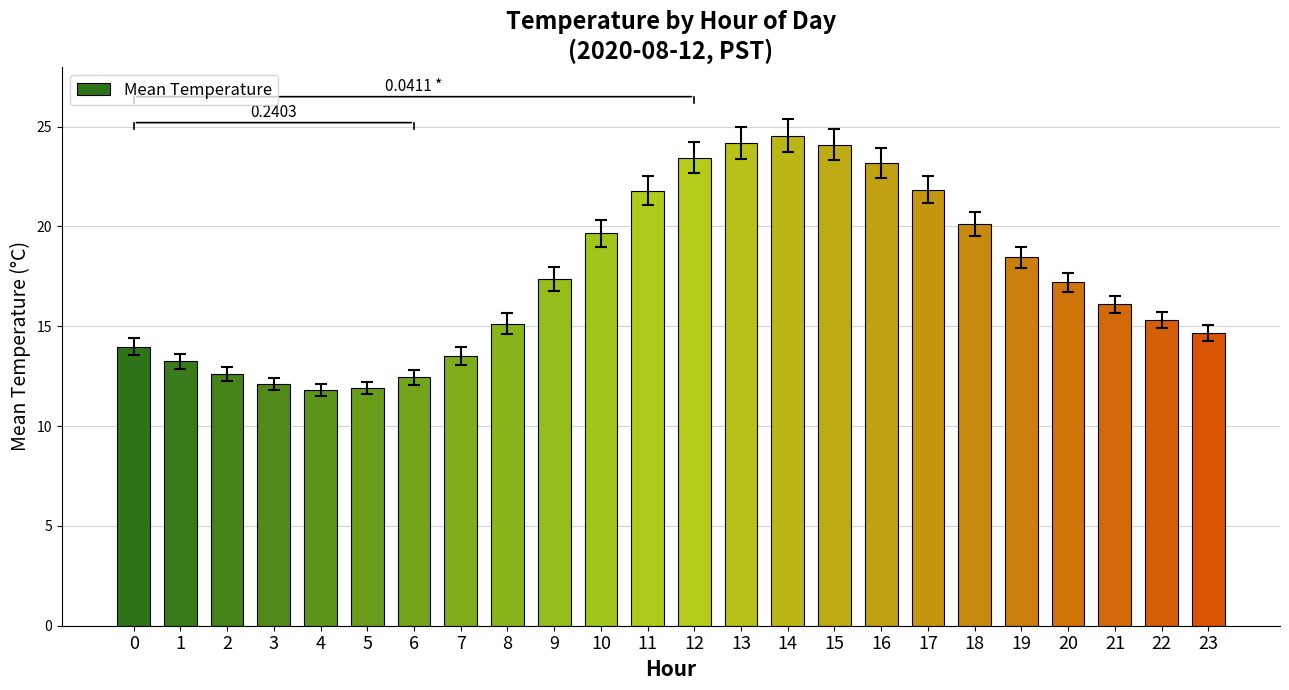

The value at 11 is 13.6. True or false?

False